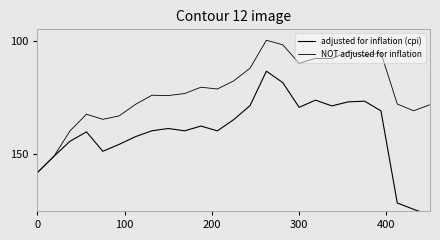

At 8, list the series in order from largest to smallest.

adjusted for inflation (cpi), NOT adjusted for inflation